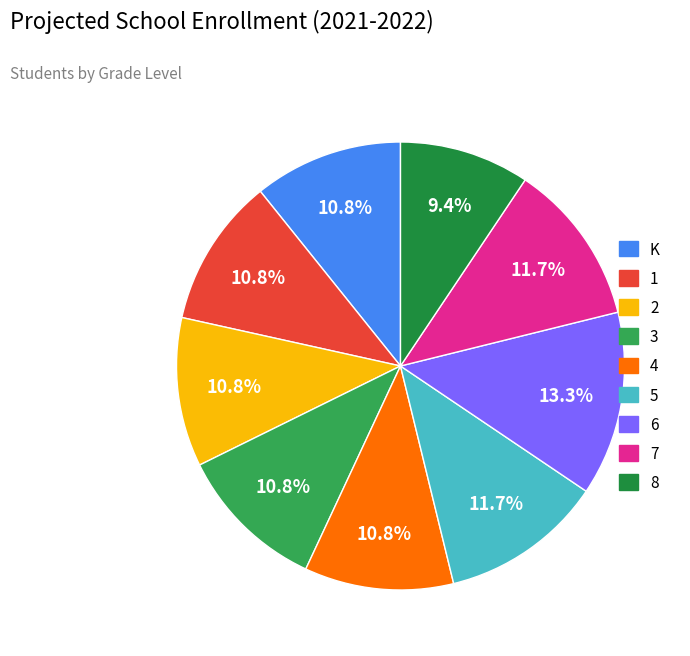

Which category has the biggest portion of the pie?

6